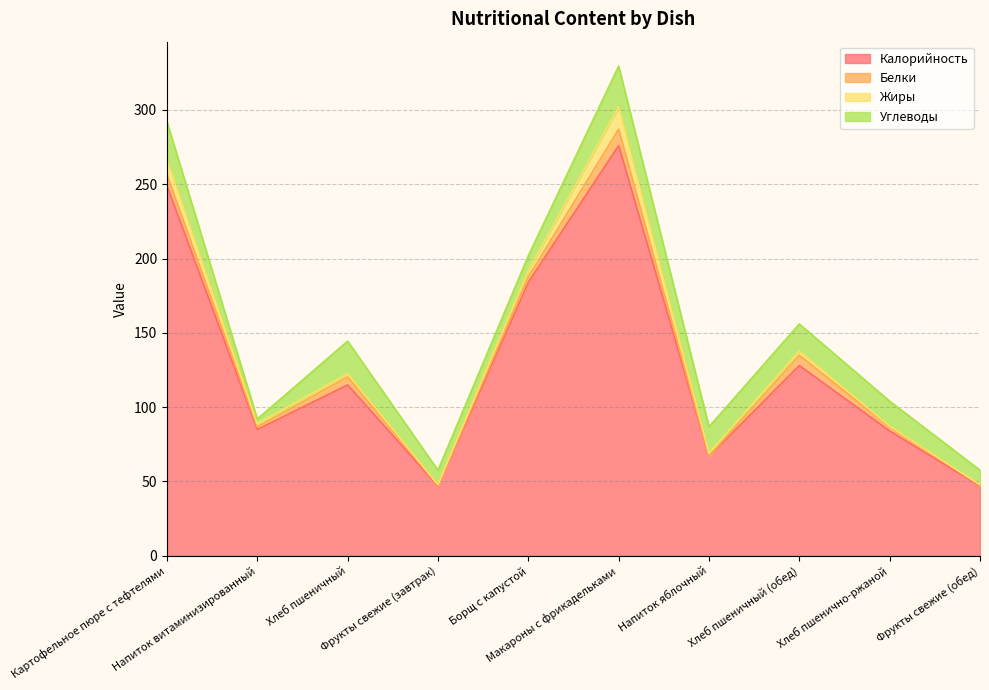

Reading left to right, list all the values displayed in this chart.

Калорийность: 249.0	85.0	115.0	47.0	184.0	276.0	67.0	128.0	84.0	47.0
Белки: 7.5	1.8	5.3	0.4	3.6	11.0	0.0	6.9	2.7	0.4
Жиры: 10.3	2.0	2.3	0.4	4.2	15.0	2.0	2.9	0.5	0.4
Углеводы: 25.2	3.2	21.8	9.8	10.1	27.4	17.8	18.1	16.8	9.8